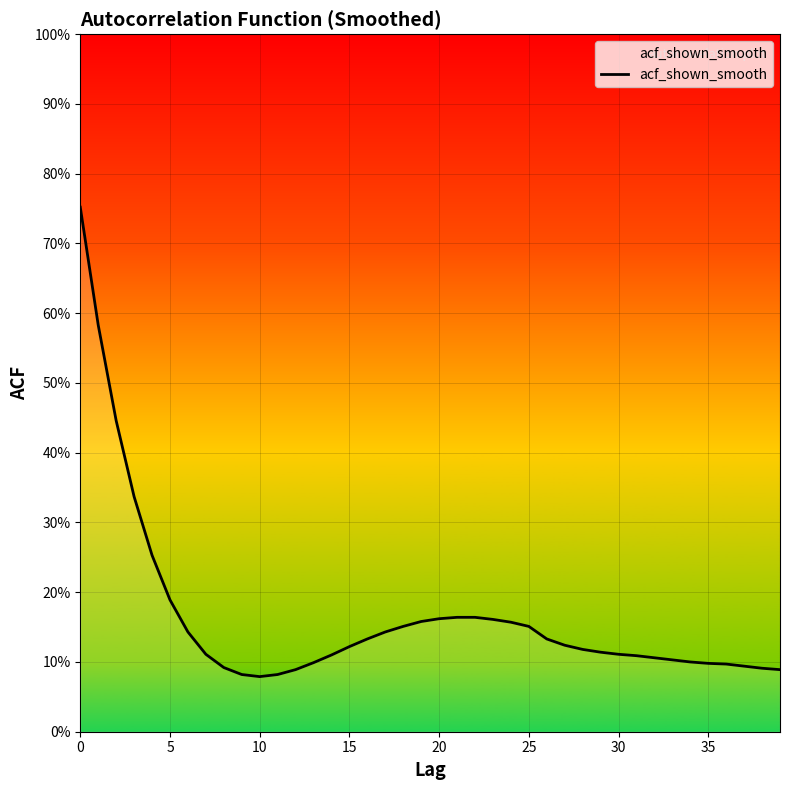

Does the chart have visible grid lines?

Yes